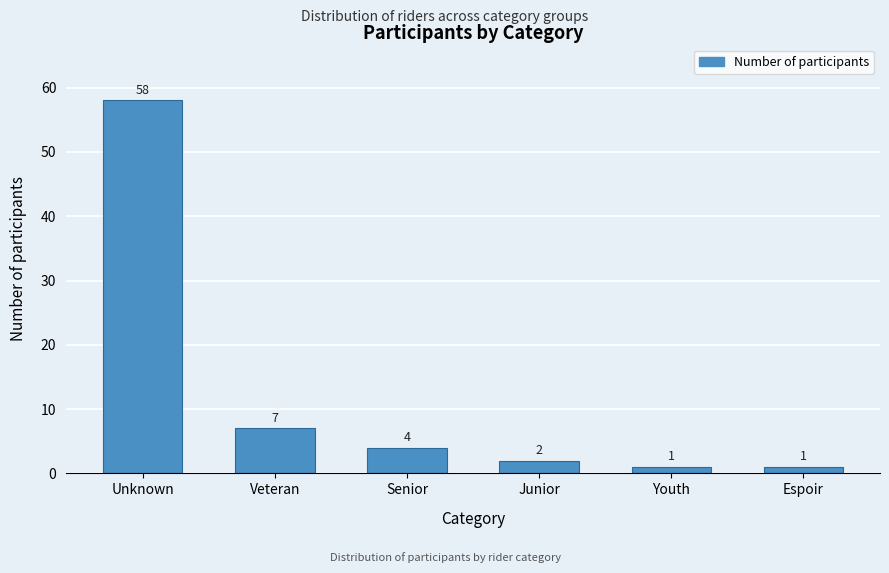

Reading left to right, what are all the values shown in this chart?

58	7	4	2	1	1